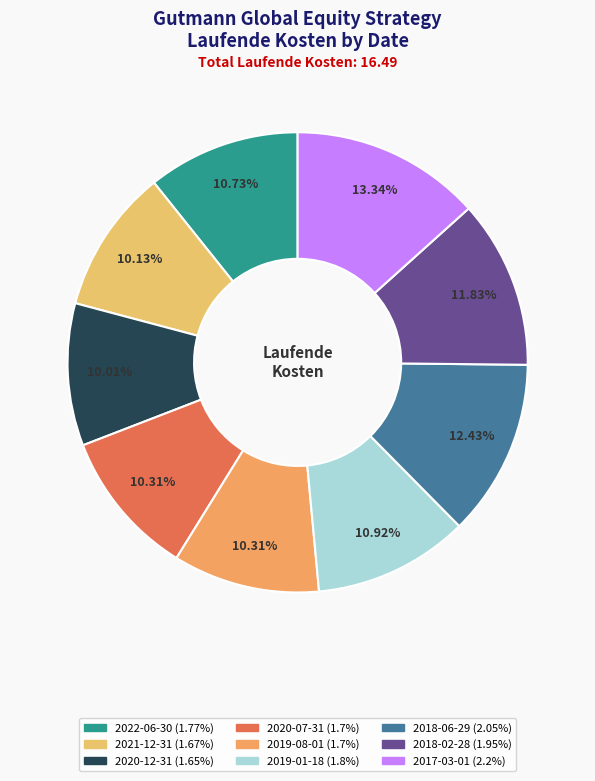

To the nearest percent, what is the difference between the 2017-03-01 and 2020-12-31 slice percentages?

3%